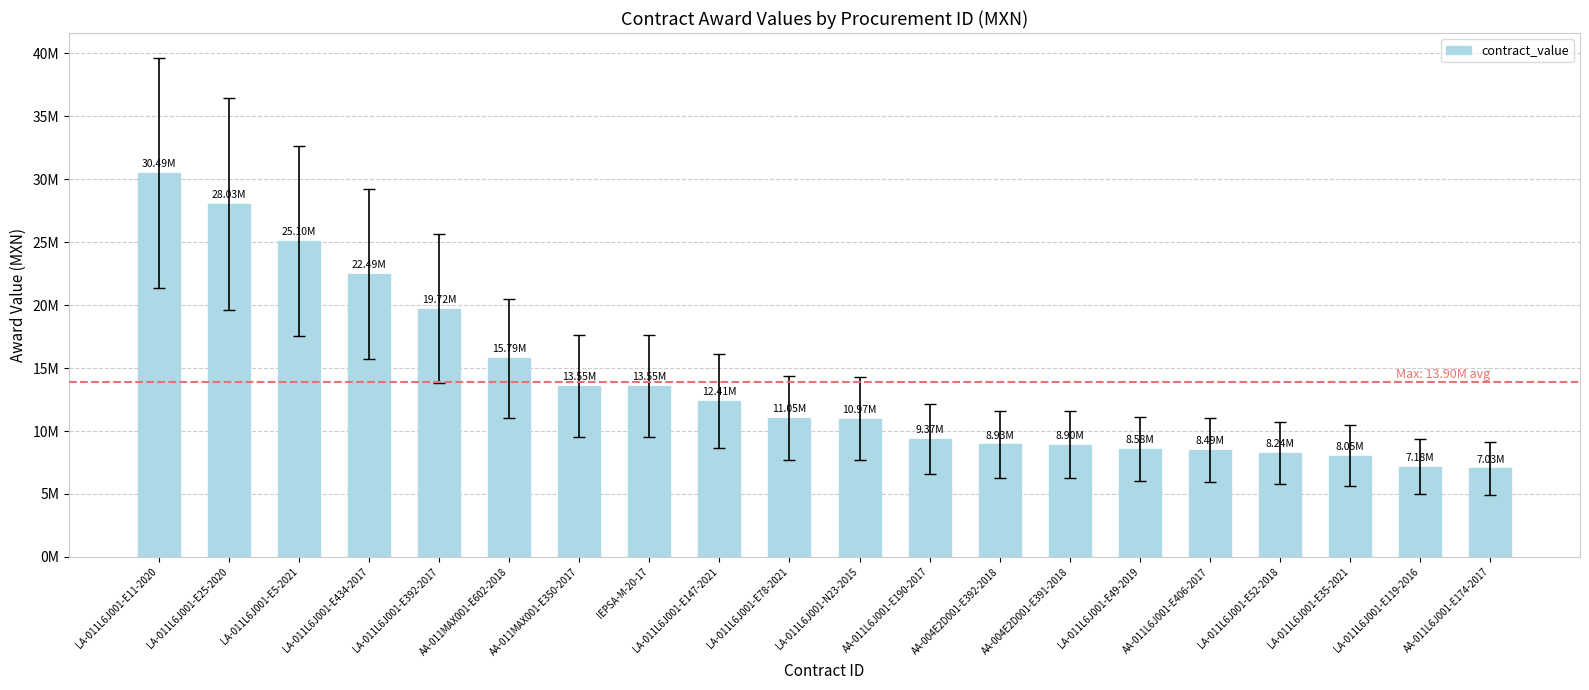

What is the label of the 17th bar from the left?

LA-011L6J001-E52-2018